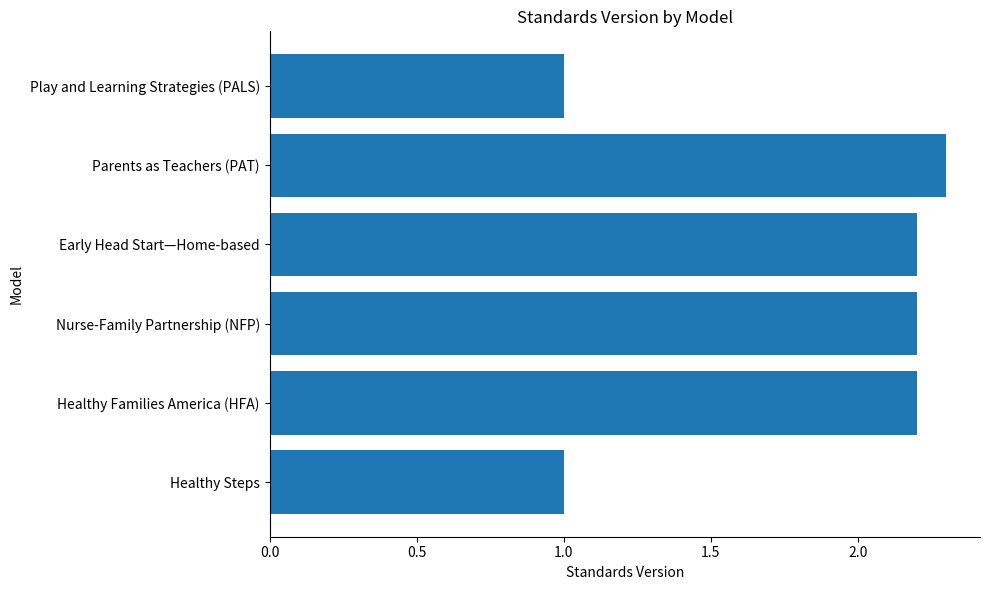

What is the minimum value shown in the chart?

1.0